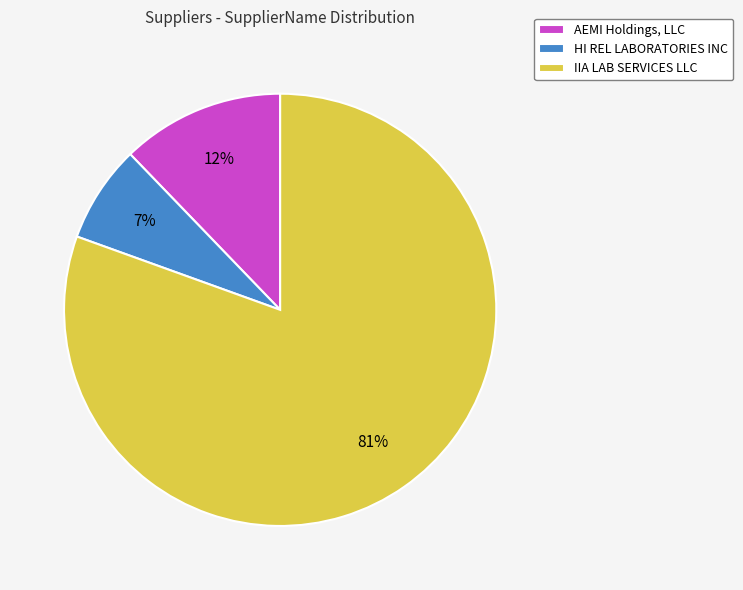

Rank the categories by value from lowest to highest.

HI REL LABORATORIES INC, AEMI Holdings, LLC, IIA LAB SERVICES LLC